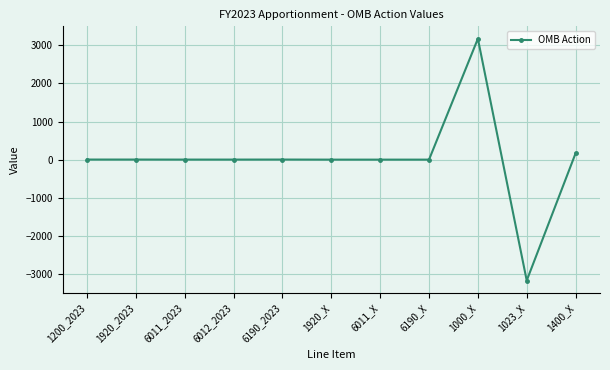

What is the maximum value shown in the chart?

3175